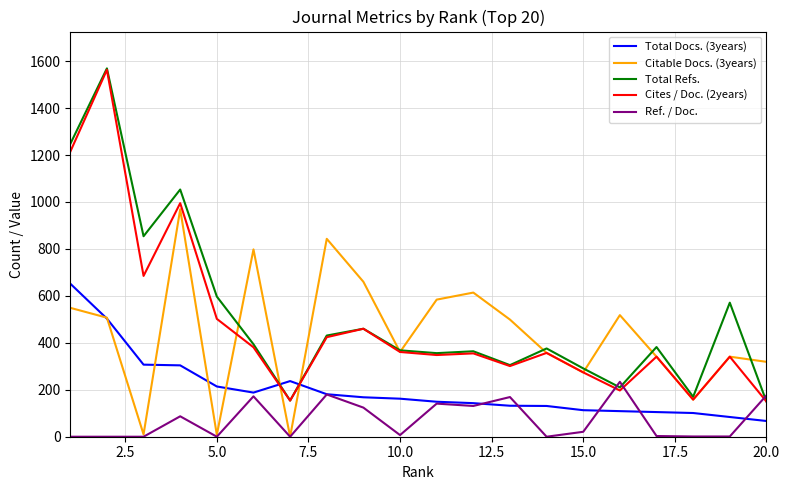

What is the maximum value shown in the chart?

1569